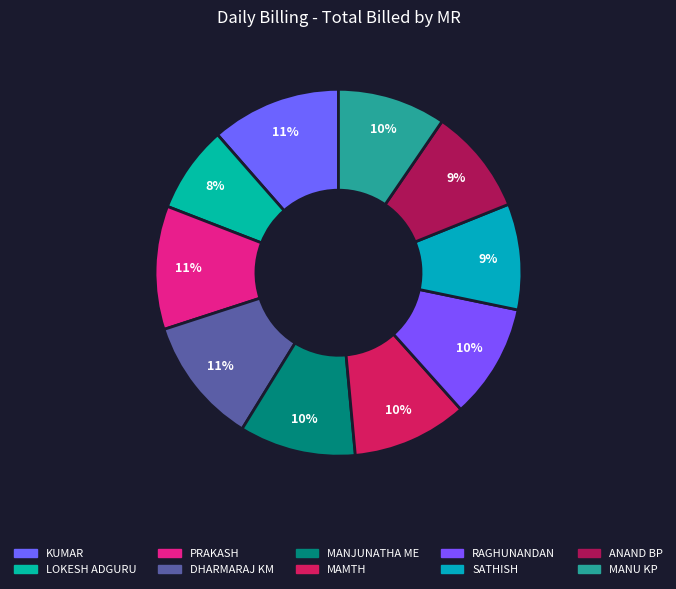

Count the number of slices in the pie.

10